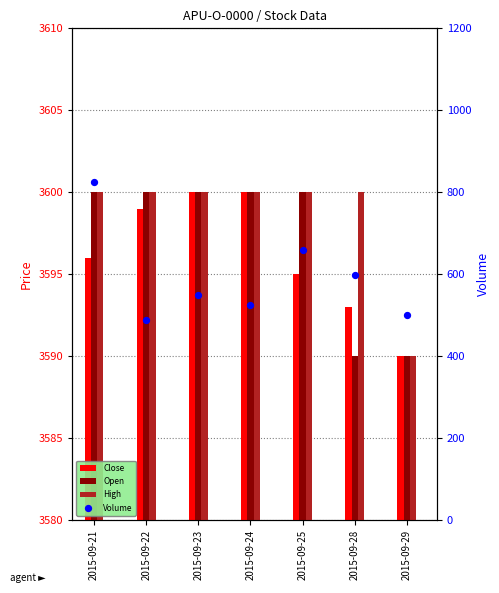

Is the value of Volume at 2015-09-28 greater than the value of Open at 2015-09-21?

No